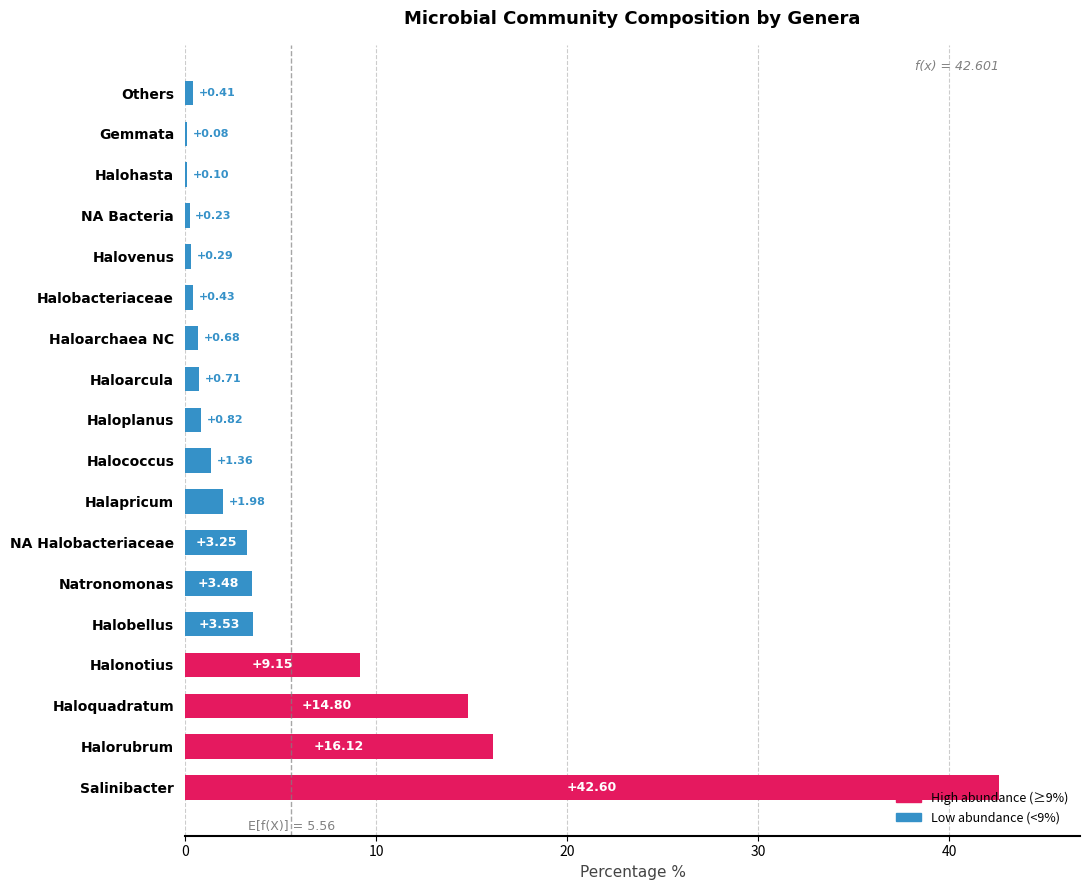

Are the bars horizontal?

Yes